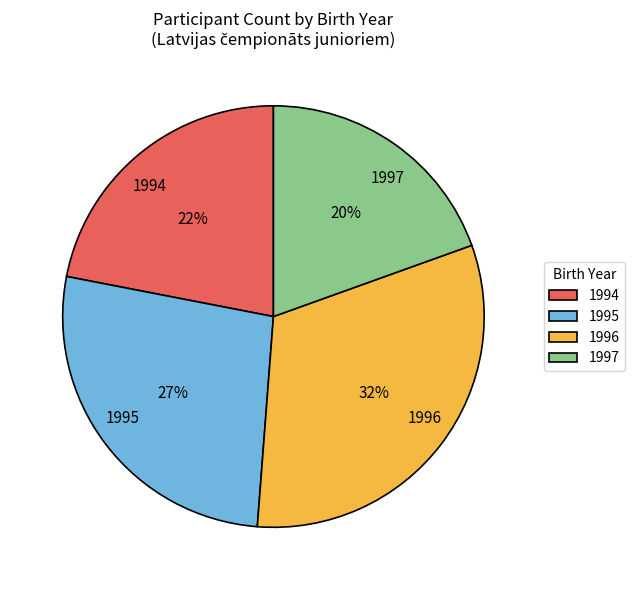

What is the ratio of the value at 1994 to the value at 1996?

0.7